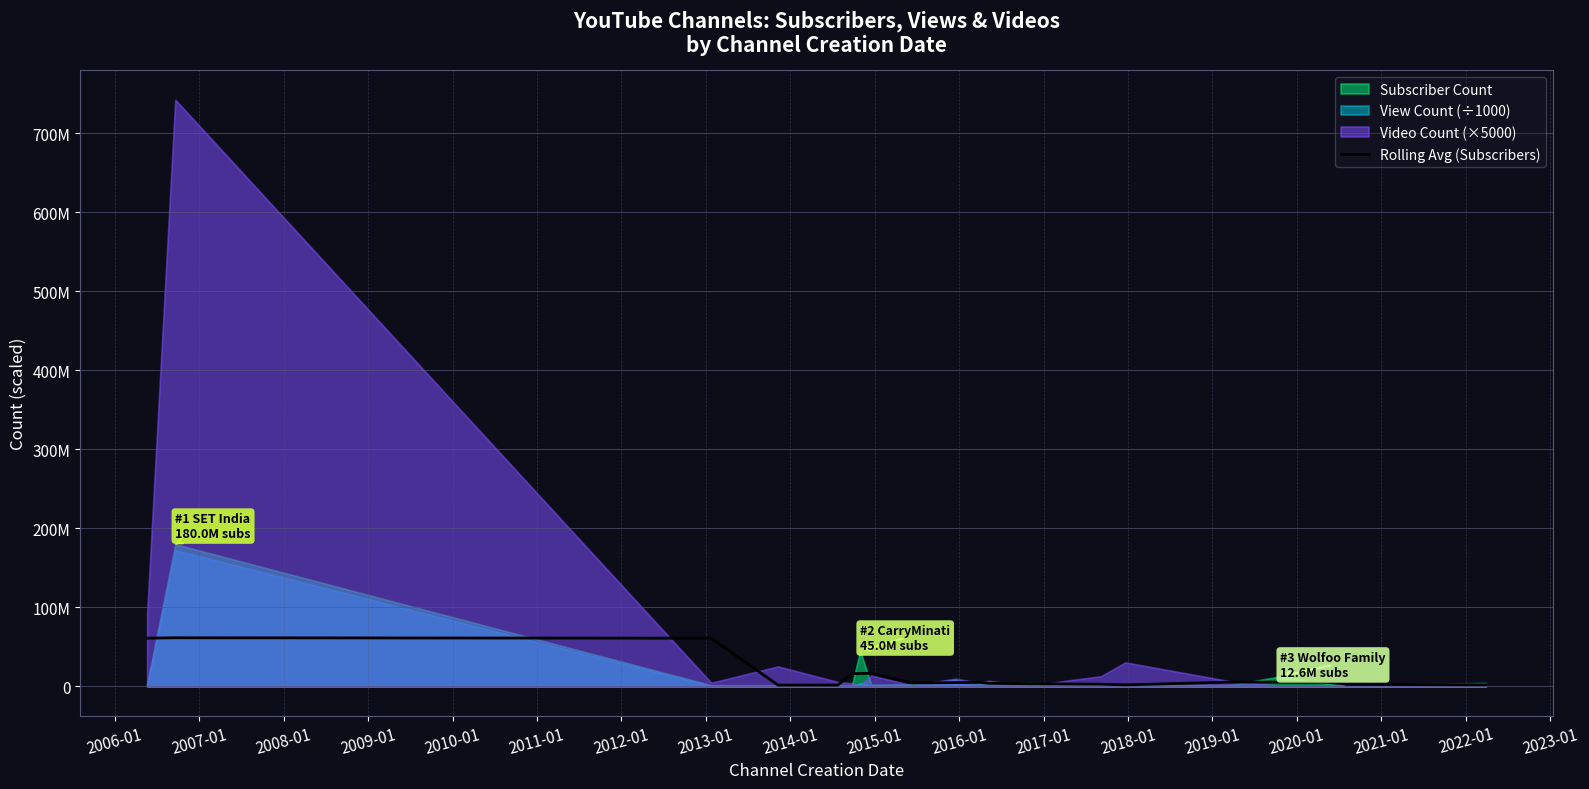

What is the difference between the values at 2011-01 and 2010-01?

150000.0